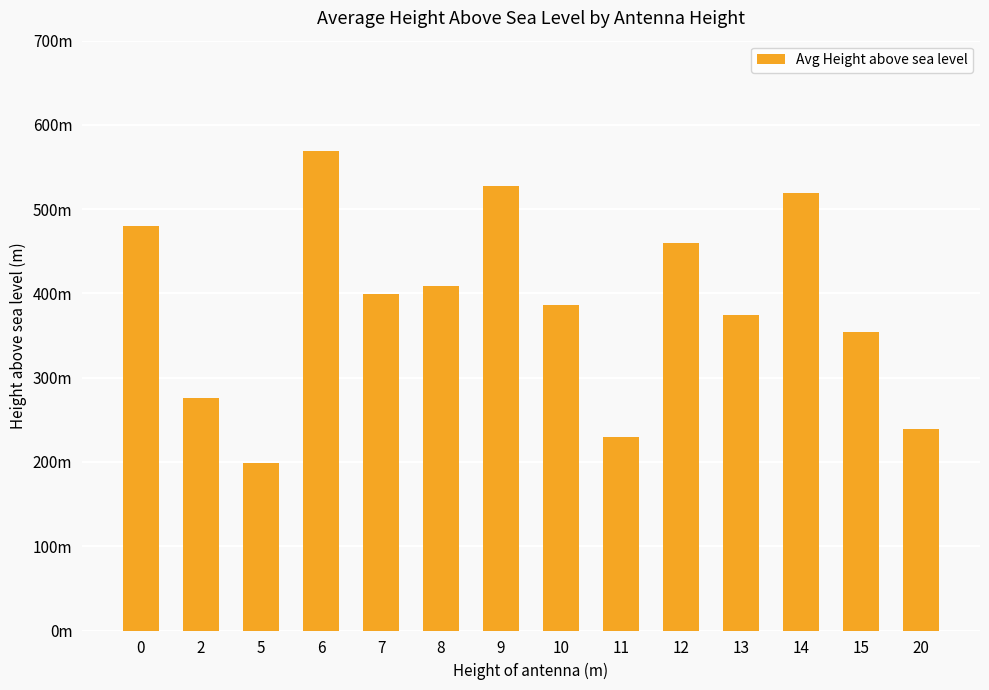

Is it true that the value at 10 is 386.6?

True